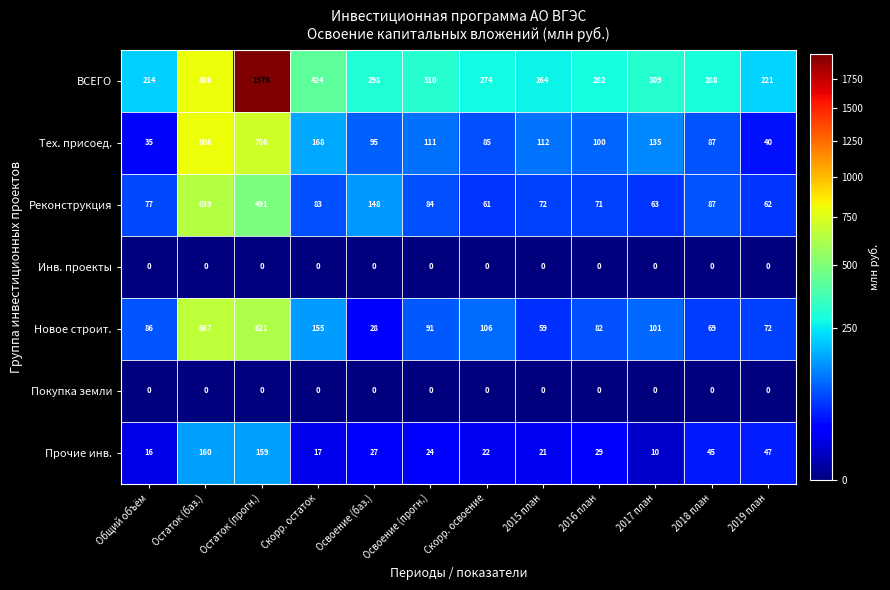

Which category has the lowest value in the ВСЕГО series?

Общий объём